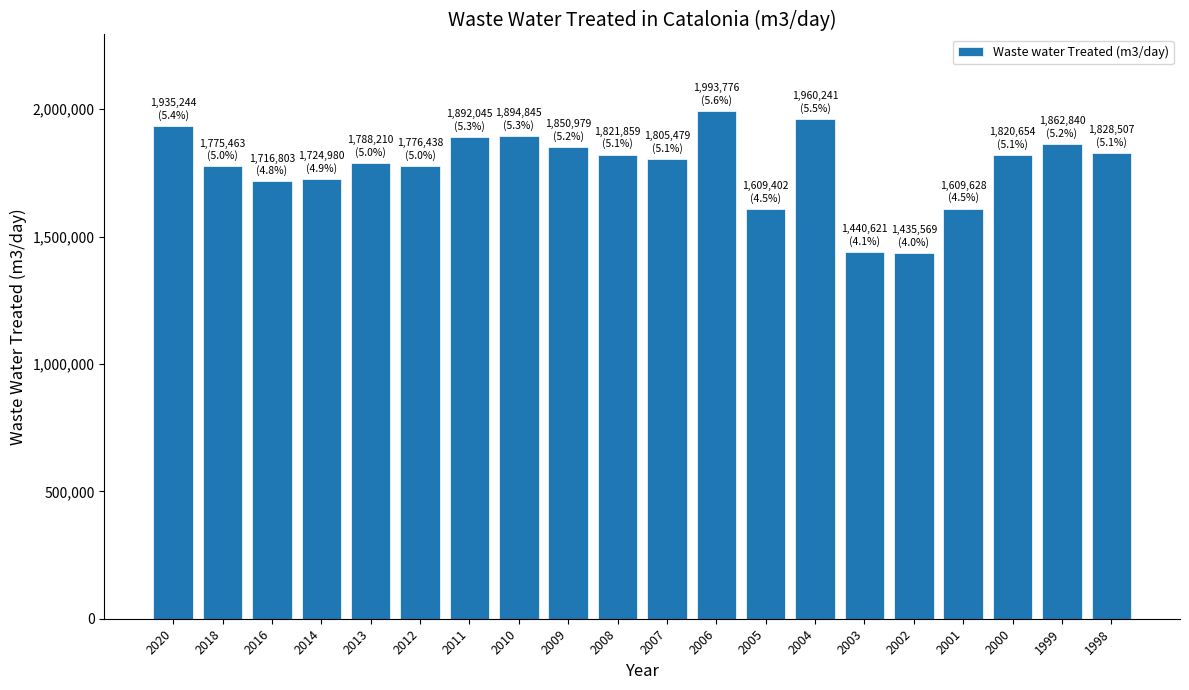

What is the change in value from 2005 to 2000?

+211252